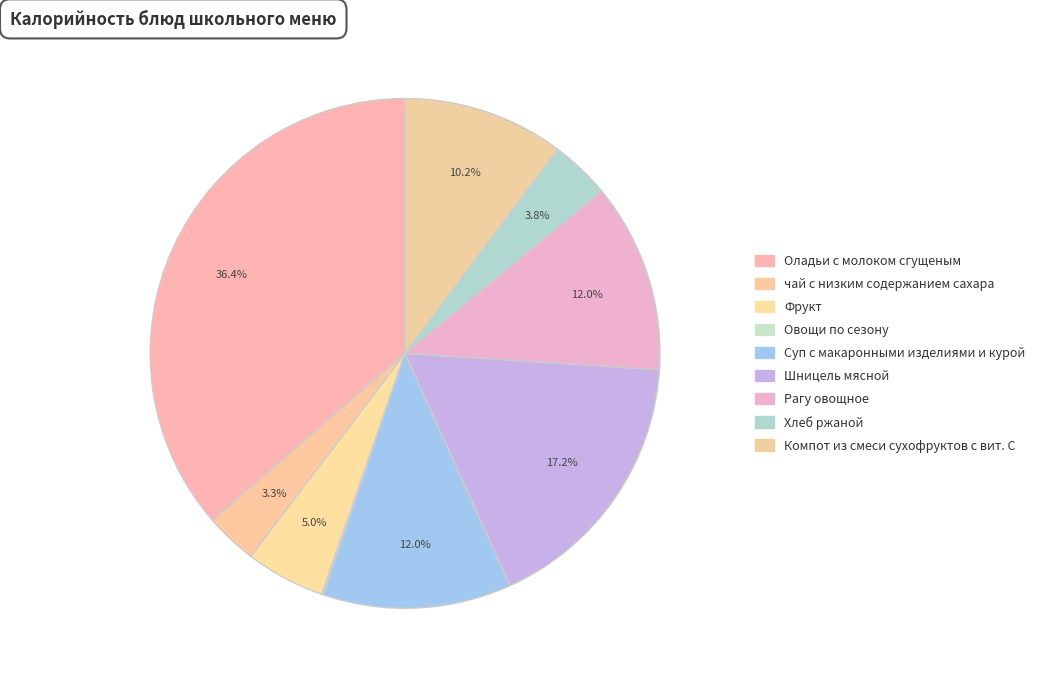

What is the change in value from Овощи по сезону to Суп с макаронными изделиями и курой?

+143.7